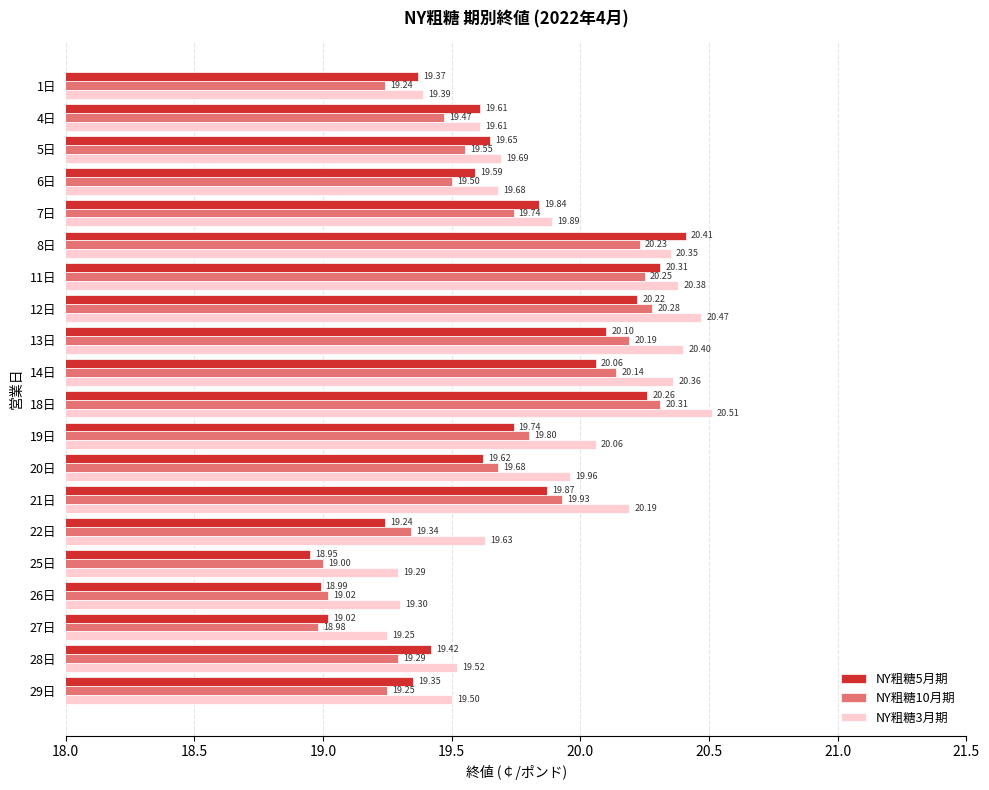

Rank the categories by NY粗糖10月期 value from lowest to highest.

27日, 25日, 26日, 1日, 29日, 28日, 22日, 4日, 6日, 5日, 20日, 7日, 19日, 21日, 14日, 13日, 8日, 11日, 12日, 18日